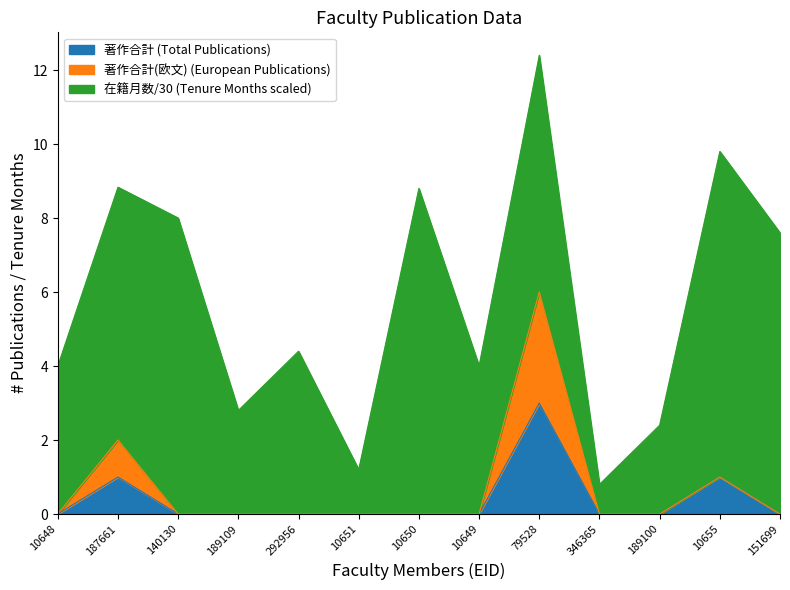

Is it true that 著作合計 equals -1 at 10651?

False